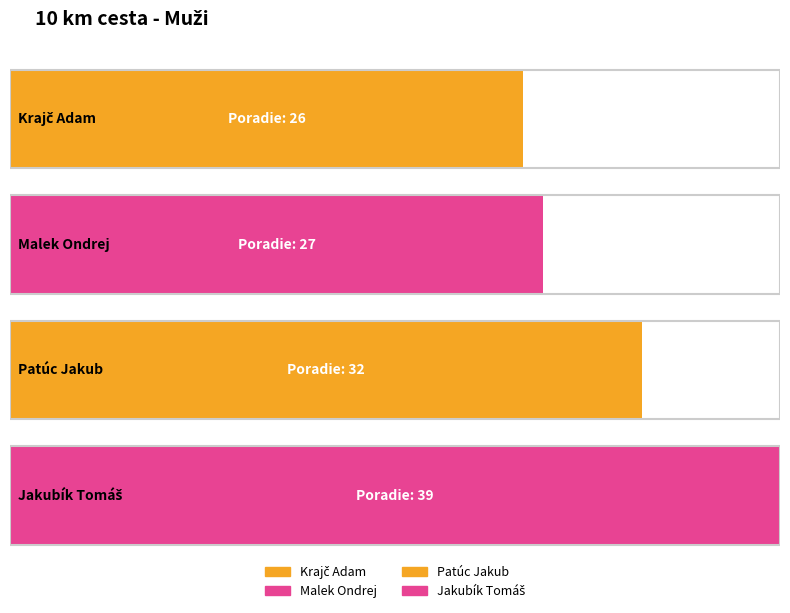

What is the label of the 1st bar from the left?

Krajč Adam